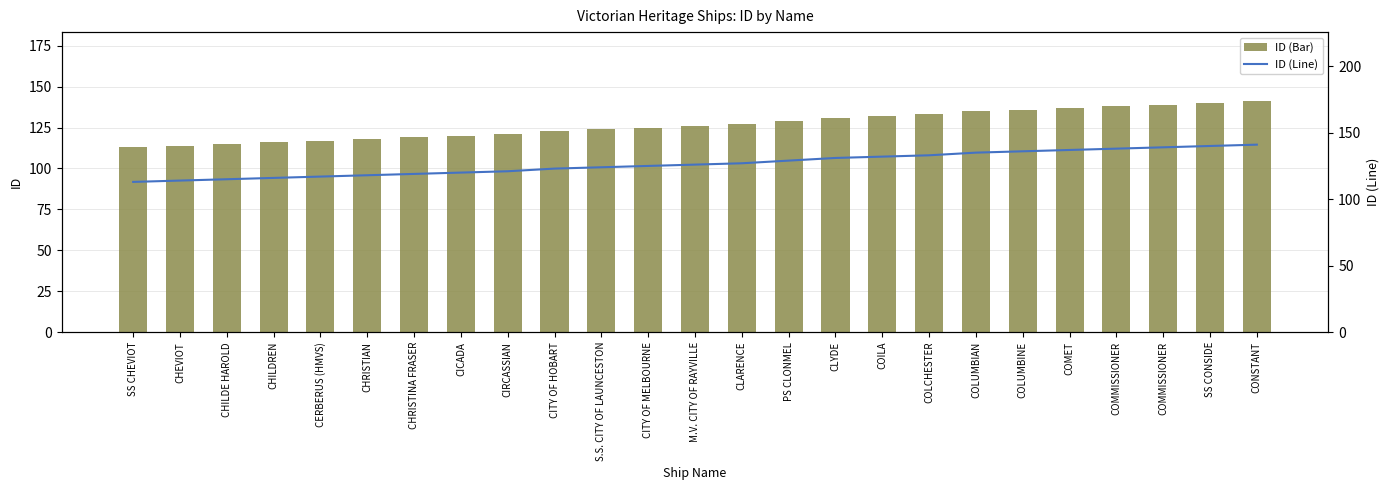

Reading left to right, list all the values displayed in this chart.

ID (Bar): 113	114	115	116	117	118	119	120	121	123	124	125	126	127	129	131	132	133	135	136	137	138	139	140	141
ID (Line): 113	114	115	116	117	118	119	120	121	123	124	125	126	127	129	131	132	133	135	136	137	138	139	140	141